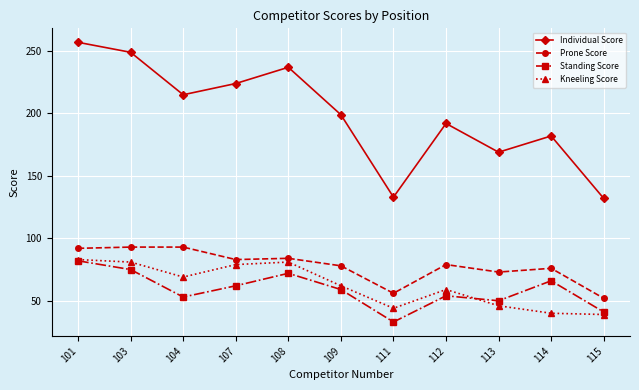

What is the value of the Individual Score point at the 2nd from the left?

249